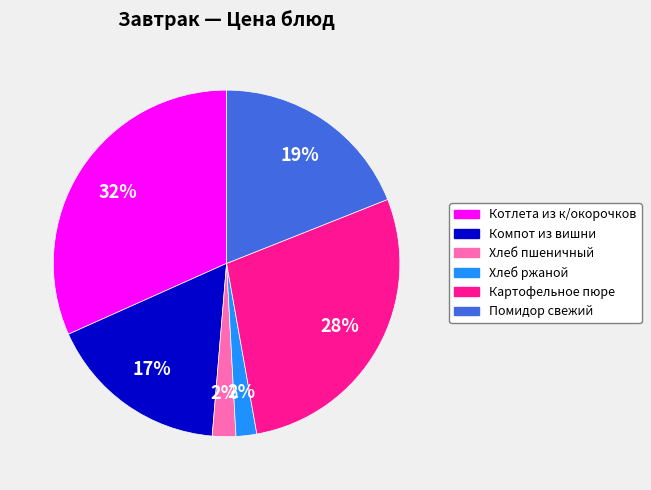

To the nearest percent, what percentage of the pie is Компот из вишни?

17%